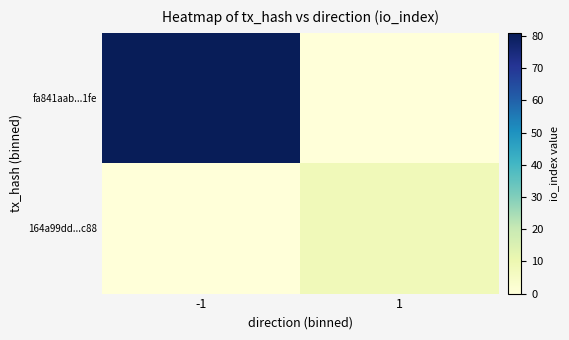

Rank the series at -1 from highest to lowest value.

fa841aab...1fe, 164a99dd...c88